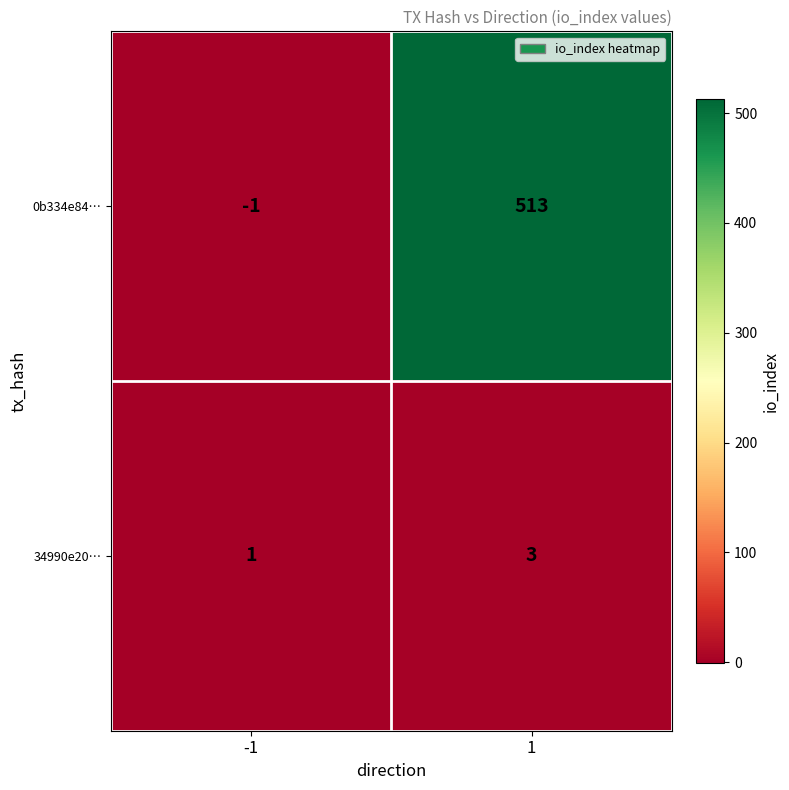

At how many categories does at least one series exceed 116?

1